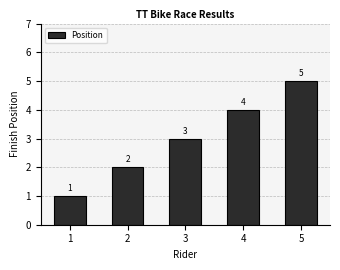

Does the chart contain stacked bars?

No